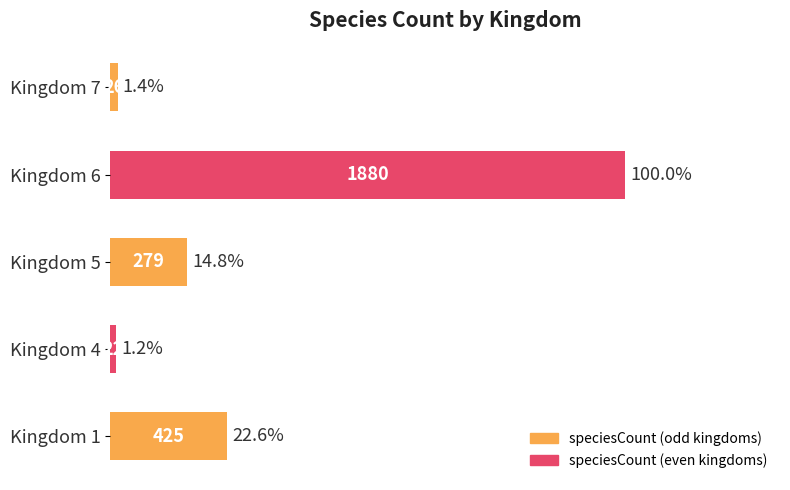

How many data points are less than 279?

2